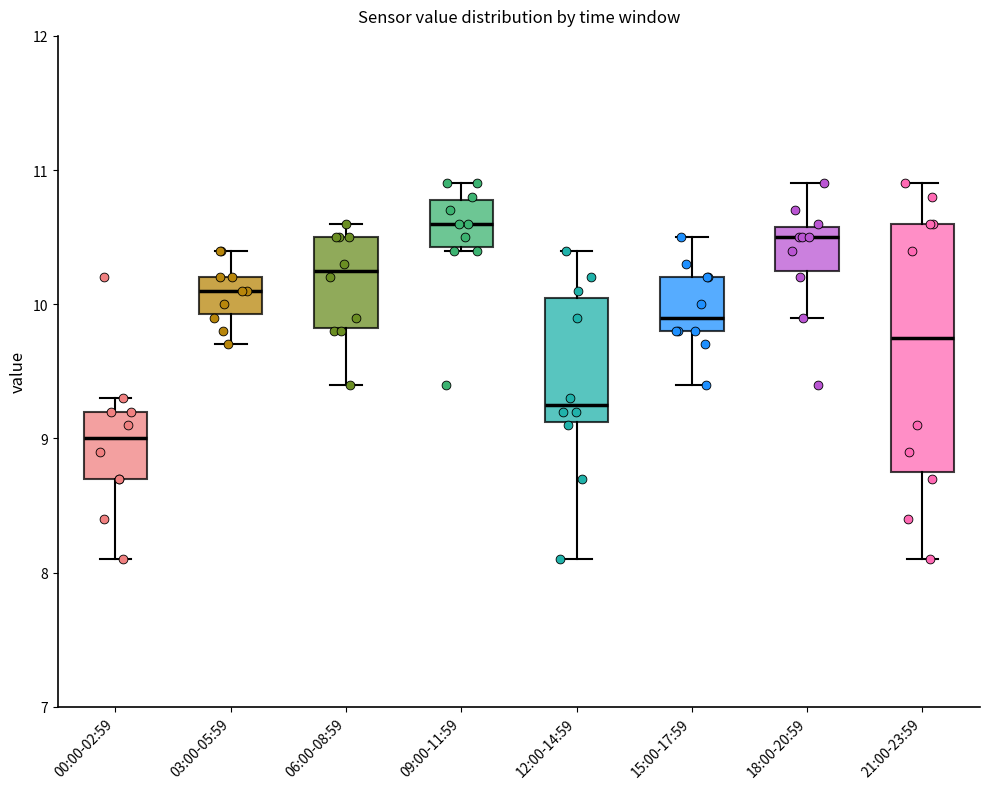

Which box is the tallest, from its lower edge to its upper edge?

21:00-23:59